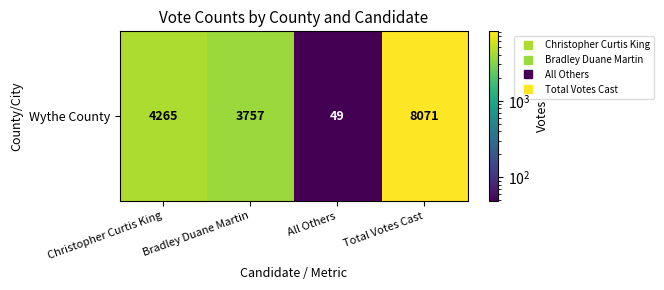

Rank the categories by value from highest to lowest.

Total Votes Cast, Christopher Curtis King, Bradley Duane Martin, All Others